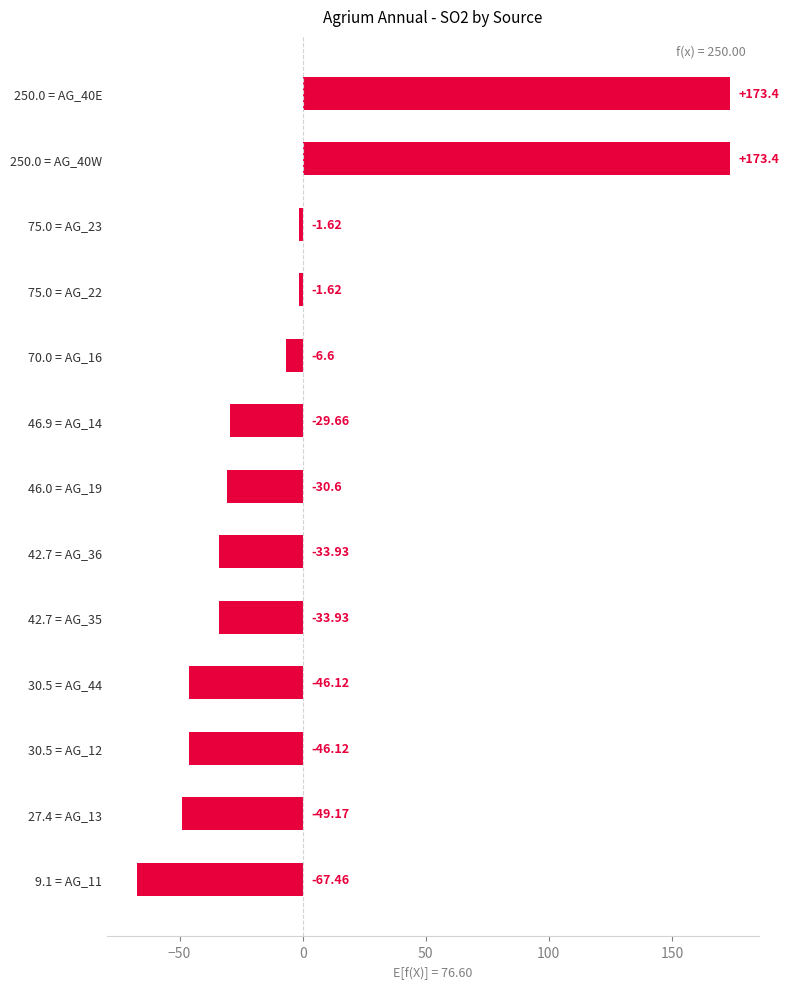

What is the difference between the values at 75.0 = AG_23 and 250.0 = AG_40W?

175.0